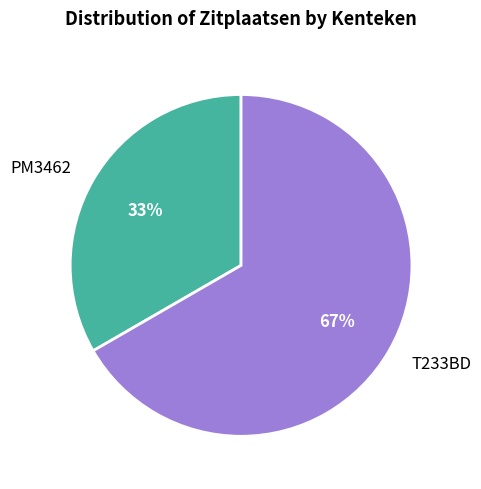

Count the number of slices in the pie.

2